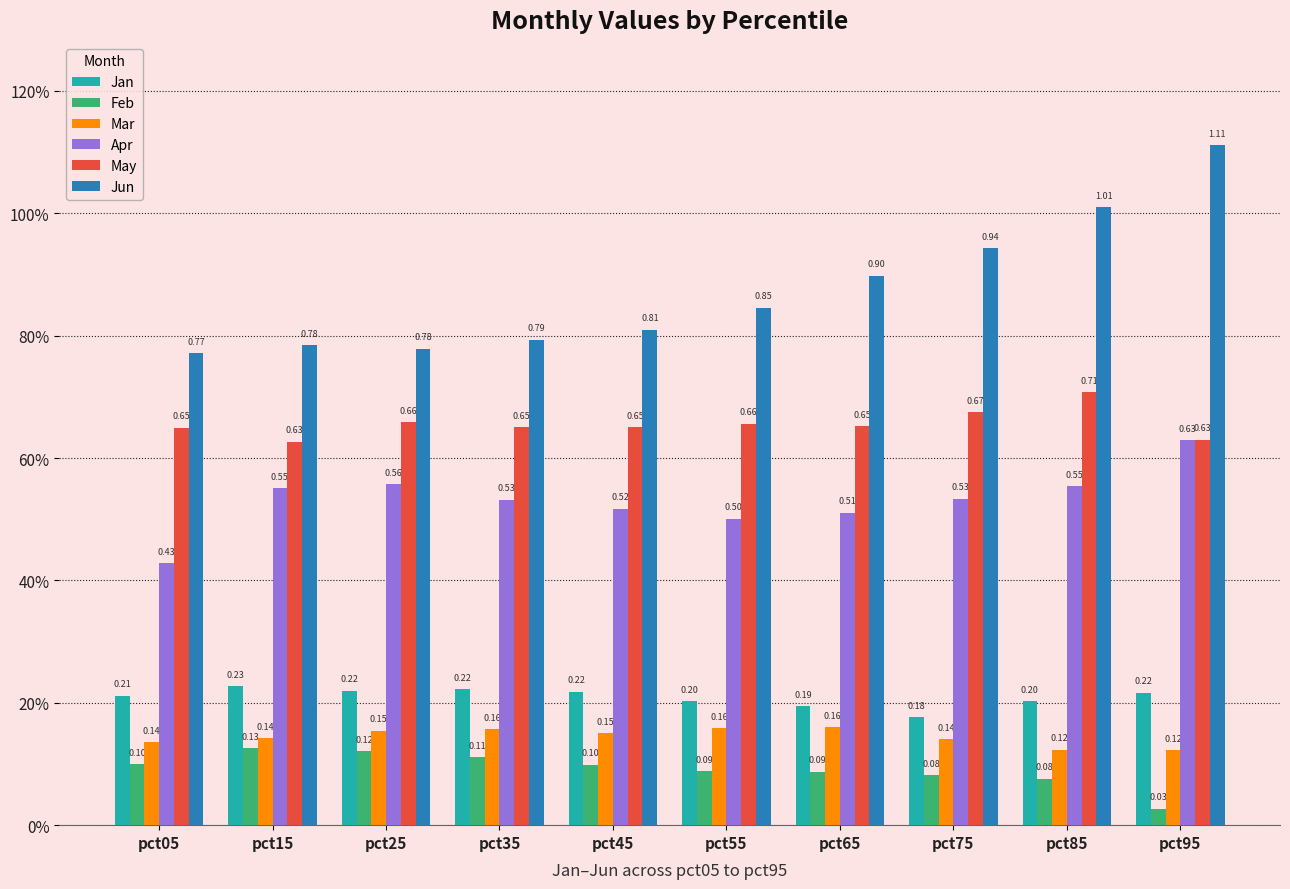

What is the sum of all Mar values?

1.4